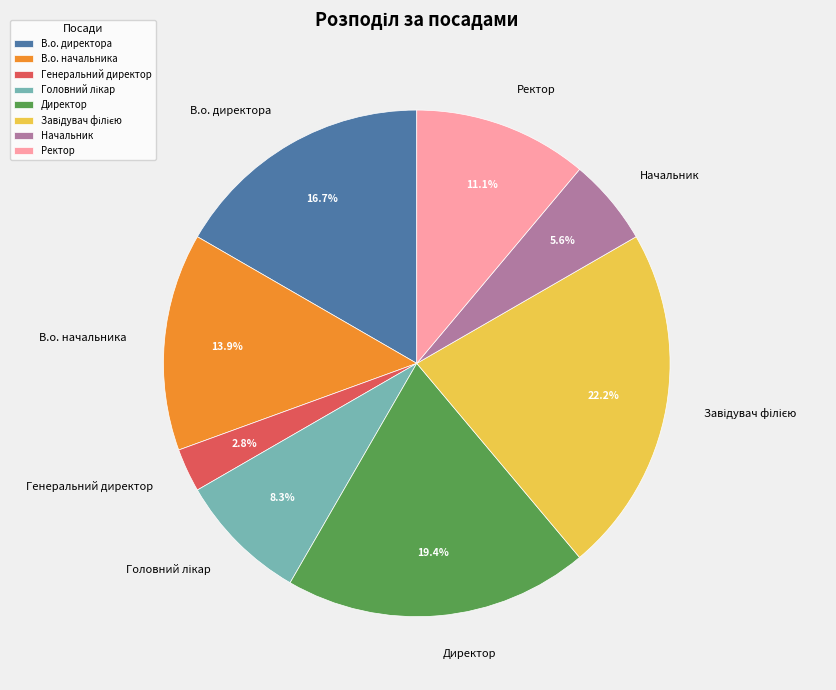

Between В.о. директора and Начальник, which is larger?

В.о. директора